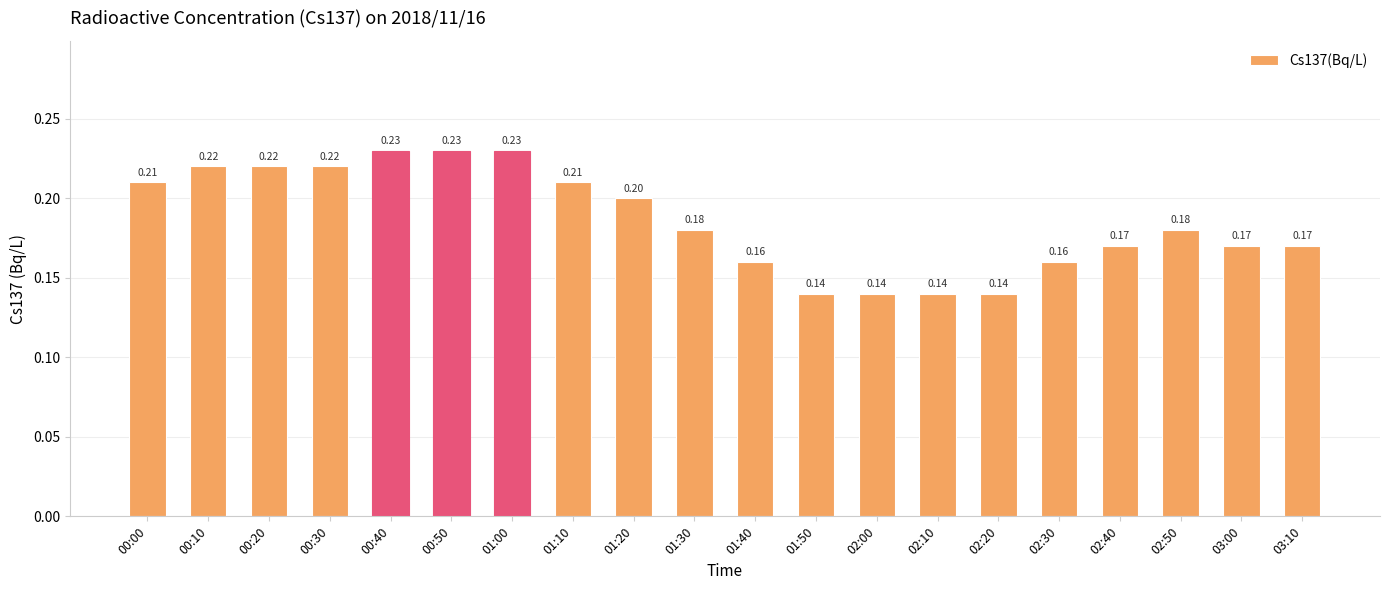

What is the sum of the values at 03:10 and 00:50?

0.4